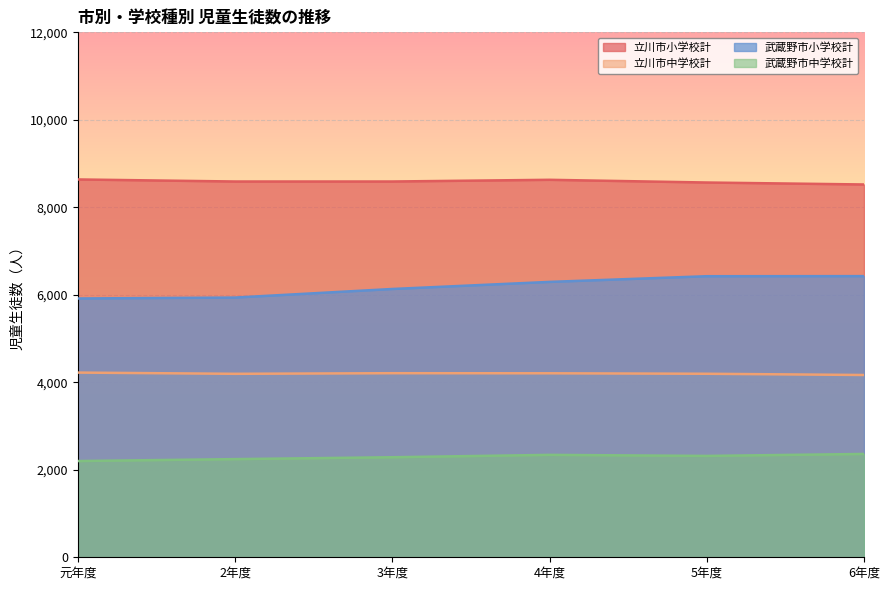

What is the minimum value shown in the chart?

2200